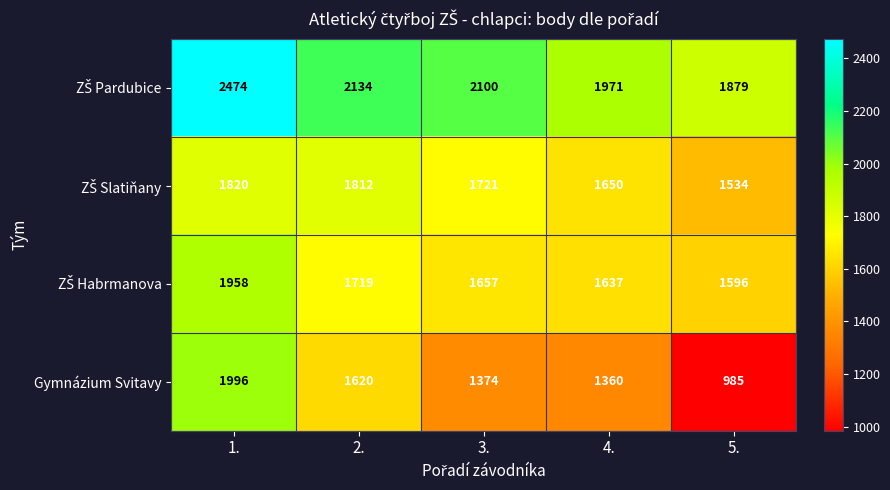

What is the average value of the Gymnázium Svitavy series?

1467